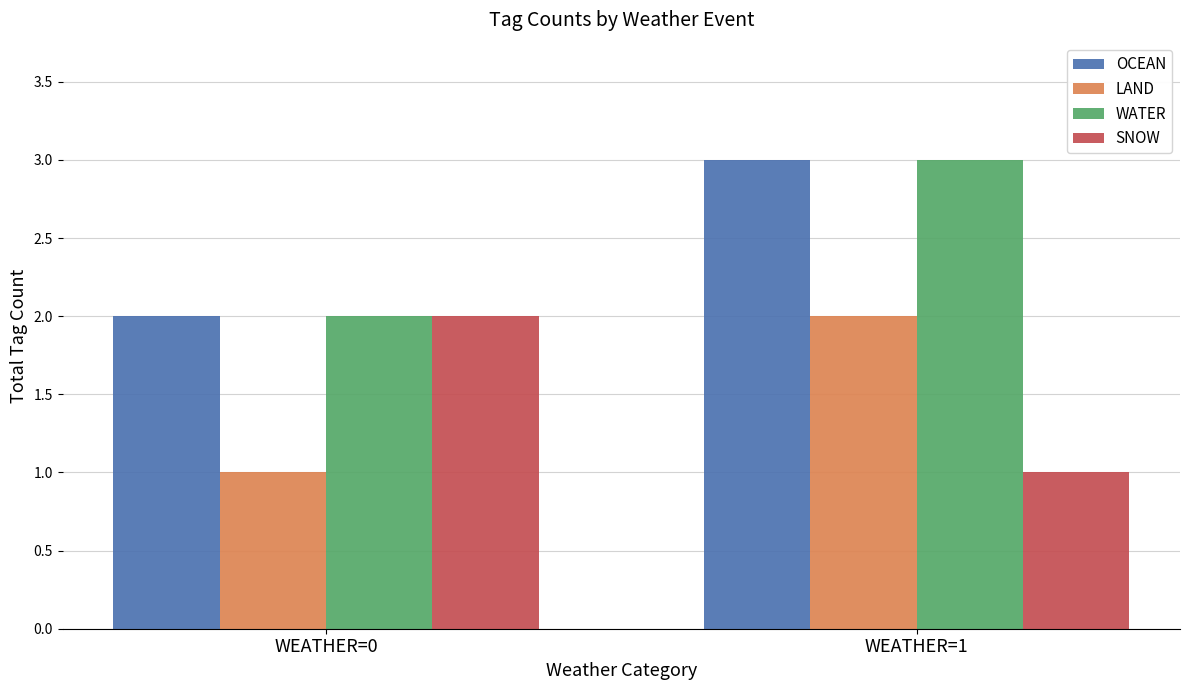

Are the bars horizontal?

No